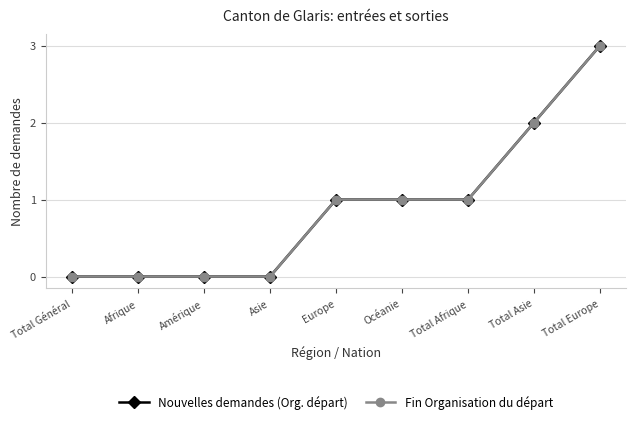

What is the sum of all Nouvelles demandes (Org. départ) values?

8